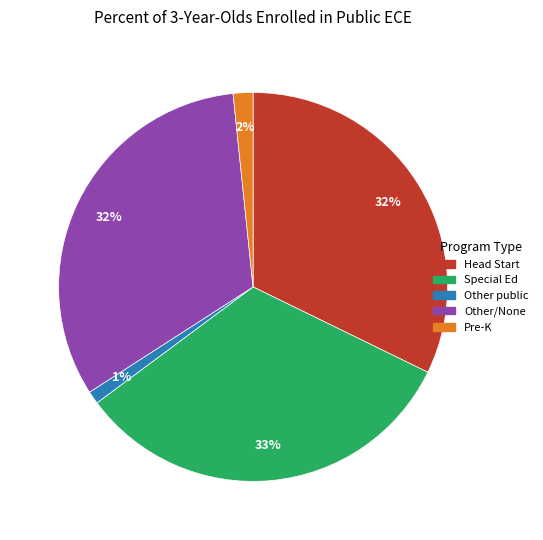

To the nearest percent, what is the difference between the largest and smallest slice percentages?

32%